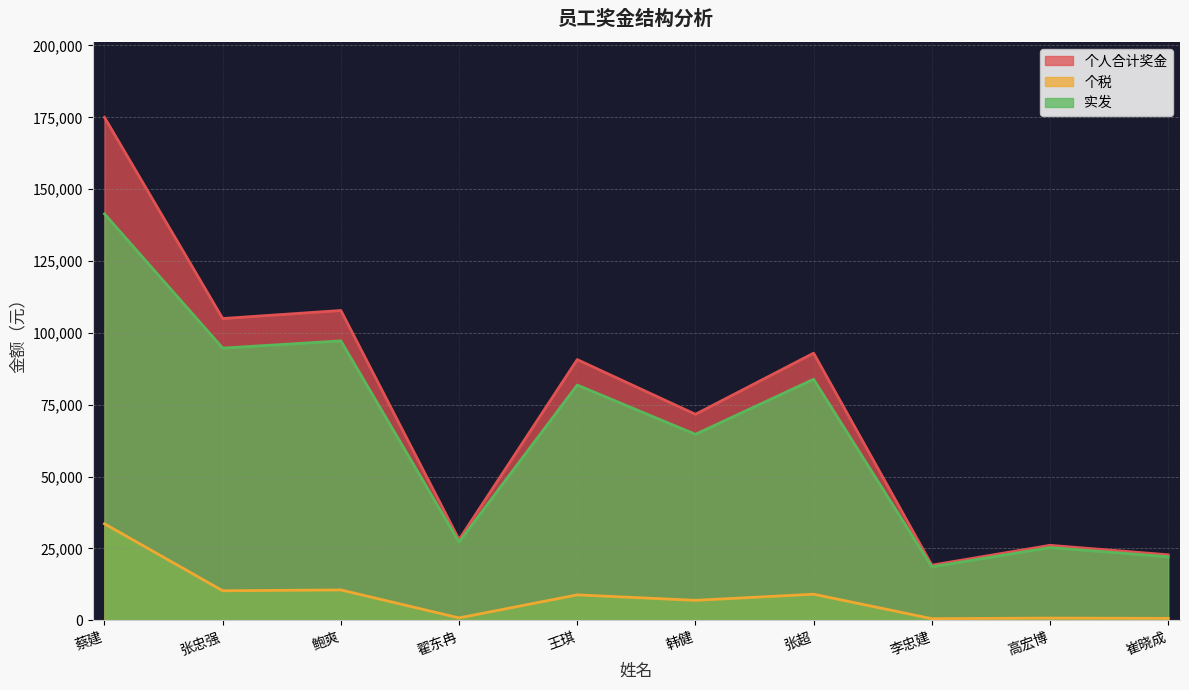

Rank the series at 崔晓成 from highest to lowest value.

个人合计奖金, 实发, 个税